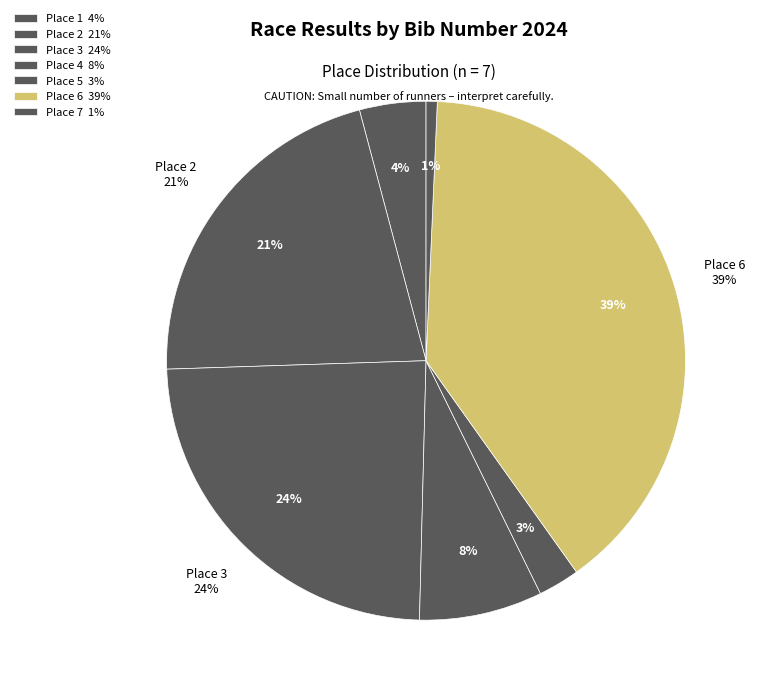

Which category has the smallest portion of the pie?

7